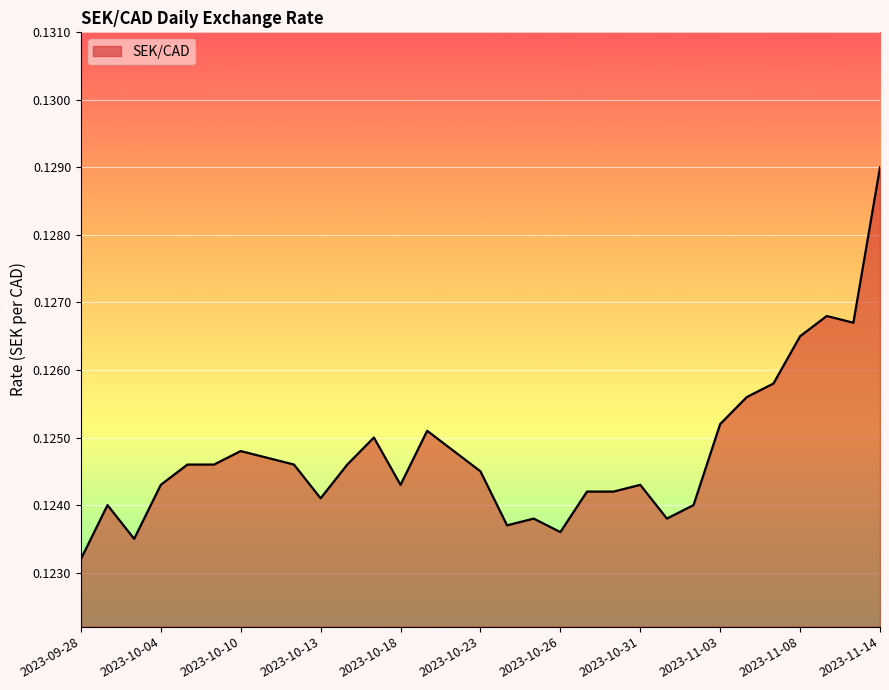

Does the chart display data point markers on the line(s)?

No